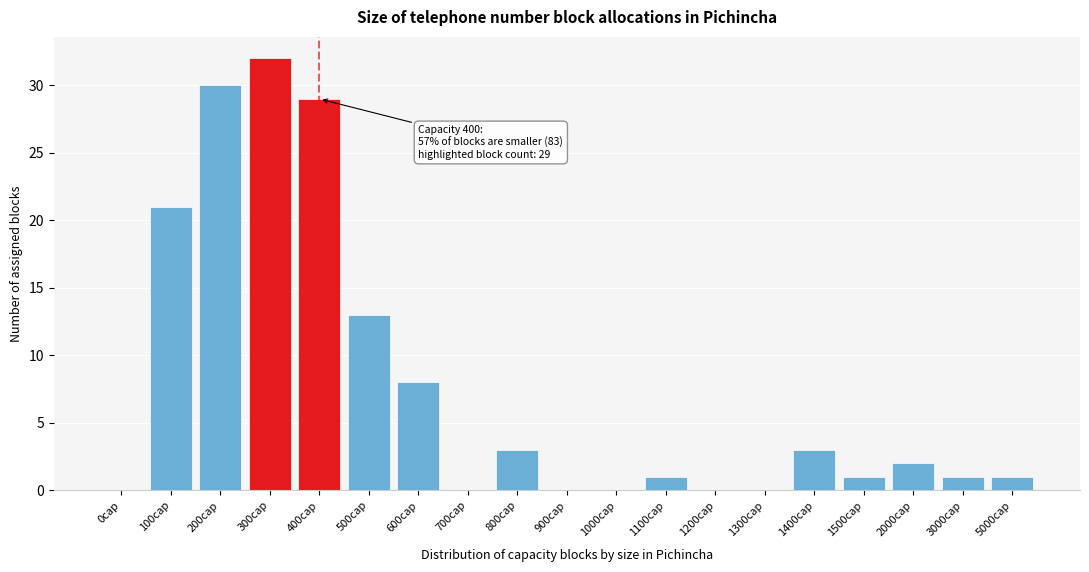

Reading left to right, transcribe all the data shown in this chart.

0cap=0	100cap=21	200cap=30	300cap=32	400cap=29	500cap=13	600cap=8	700cap=0	800cap=3	900cap=0	1000cap=0	1100cap=1	1200cap=0	1300cap=0	1400cap=3	1500cap=1	2000cap=2	3000cap=1	5000cap=1